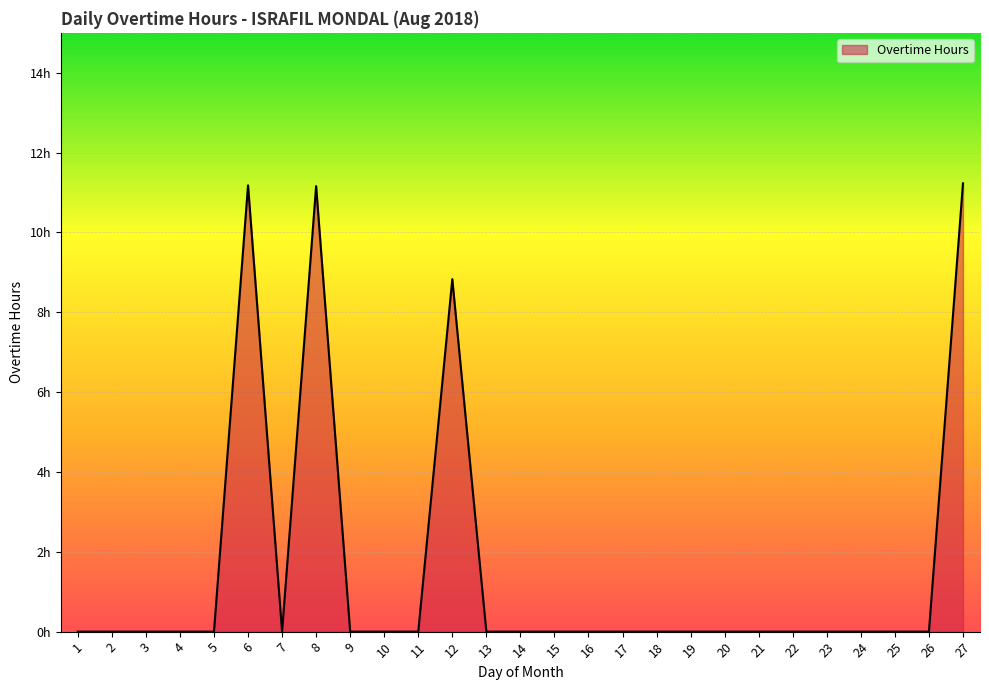

At which category does the data reach its first local valley?

7